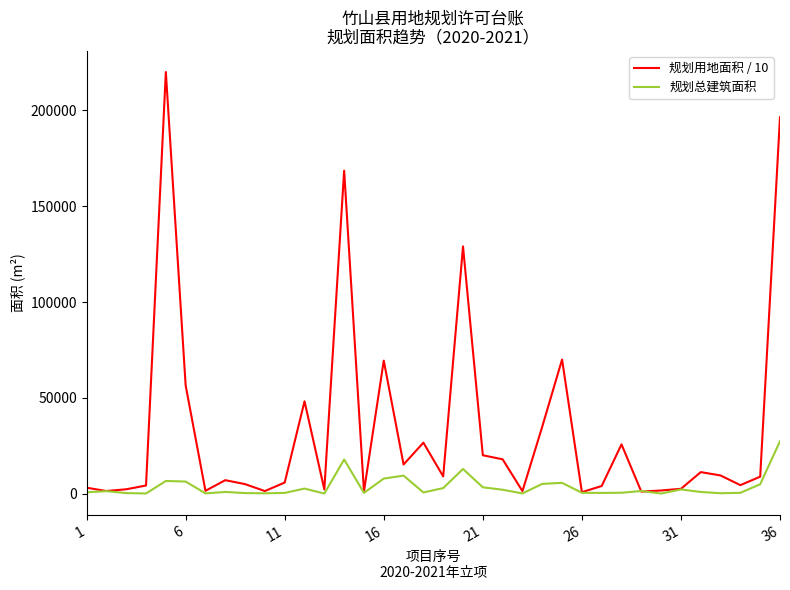

Rank the series by their average value, from lowest to highest.

规划总建筑面积, 规划用地面积 / 10